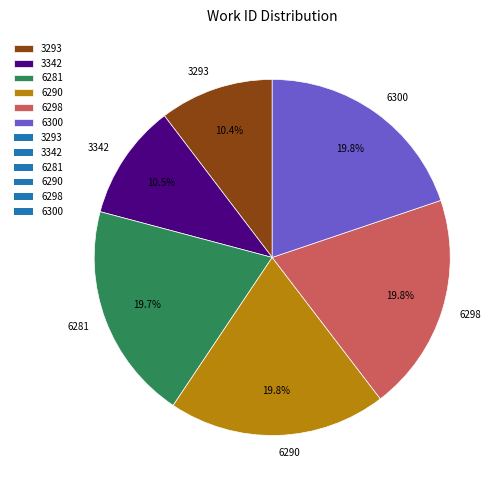

To the nearest percent, what portion does 6281 represent?

20%